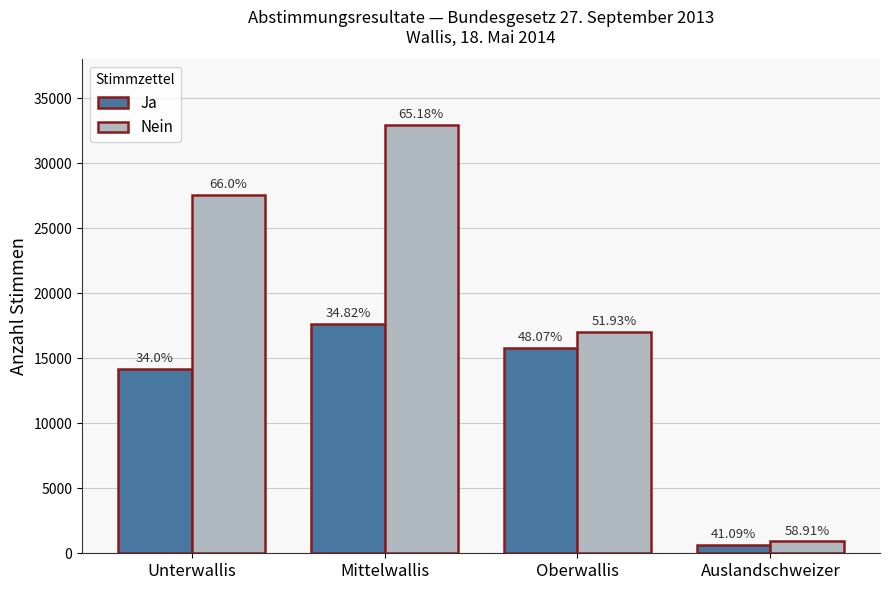

Which has a higher value, Auslandschweizer or Oberwallis?

Oberwallis